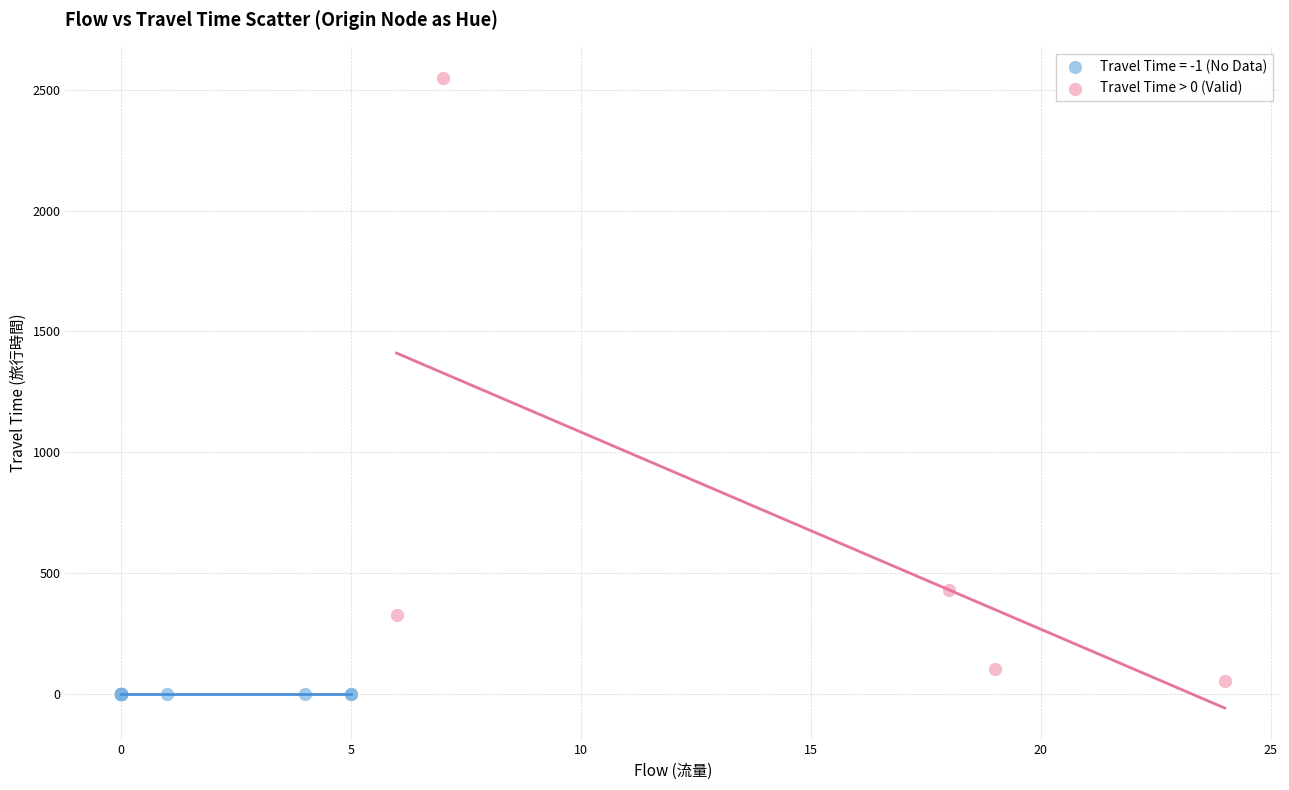

Which series reaches the maximum Y coordinate?

Travel Time > 0 (Valid)